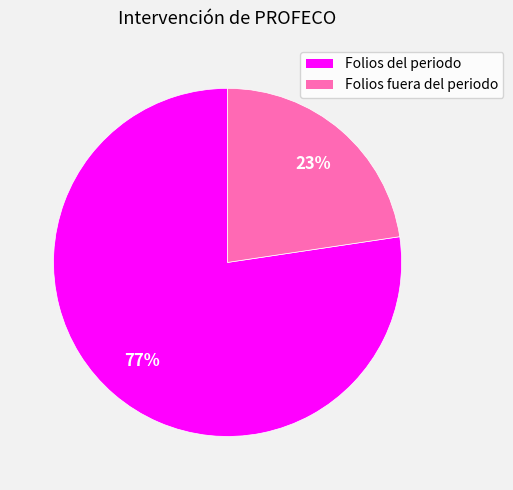

To the nearest percent, what is the average slice percentage?

50%